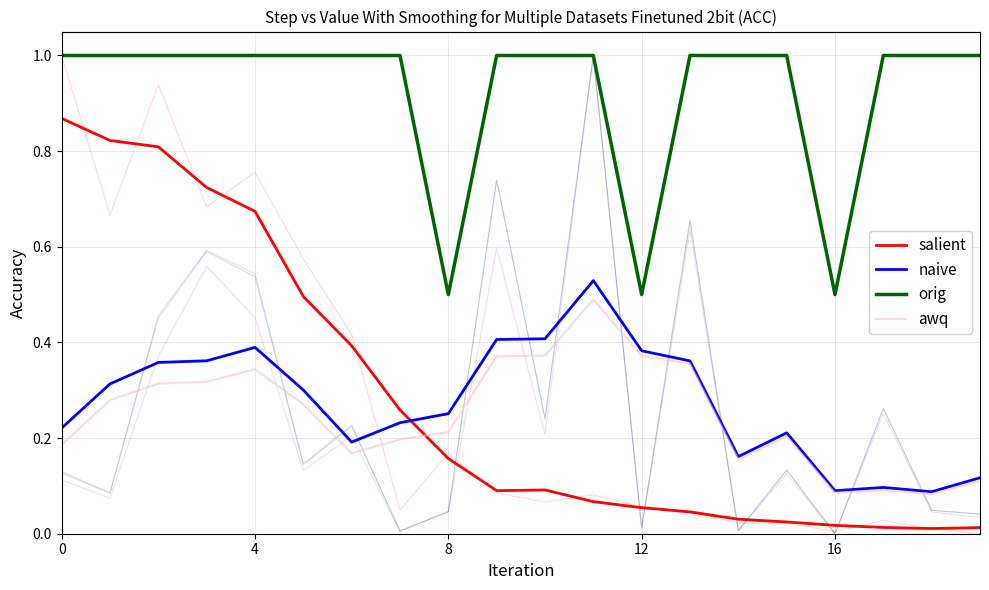

True or false: naive and awq cross at least once.

False